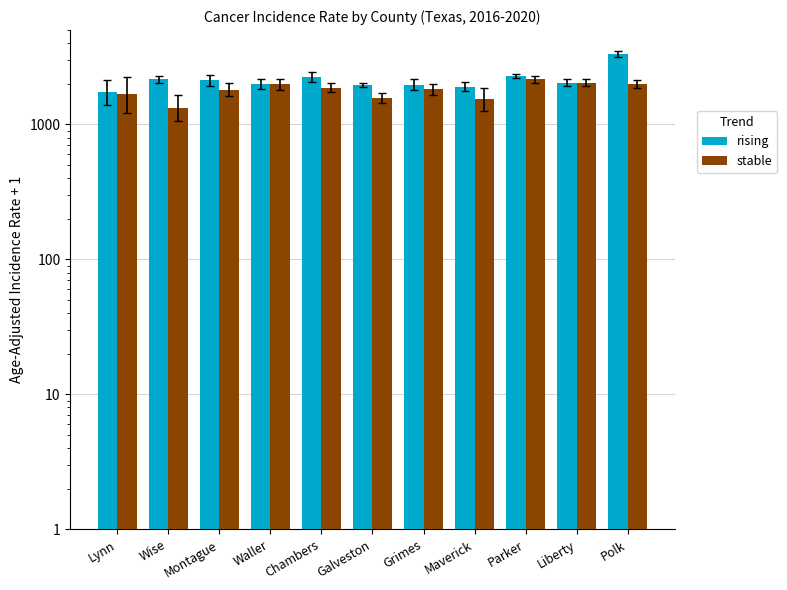

The rising series shows 1902.4 at Maverick. True or false?

True